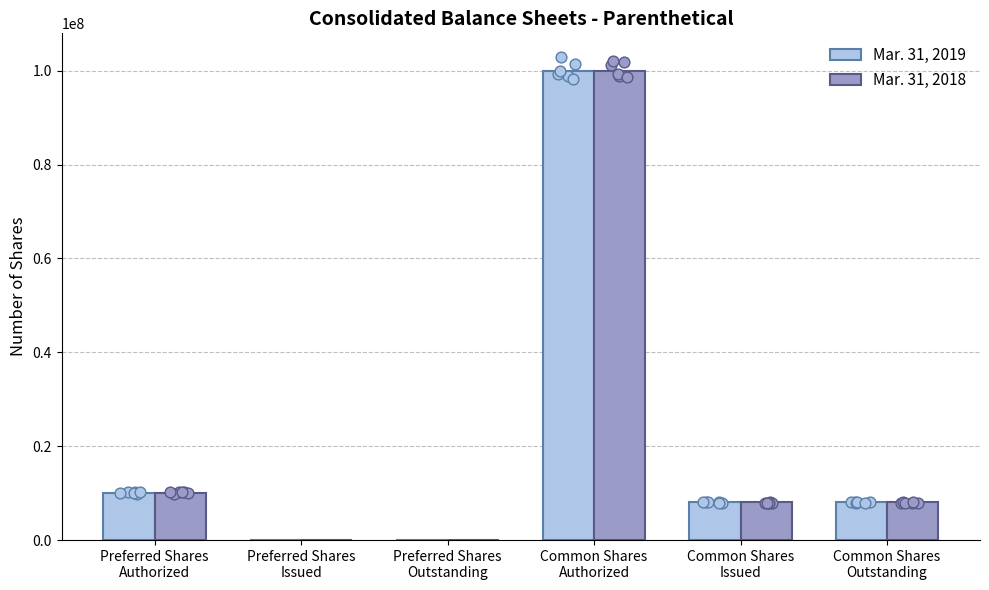

What are all the series names shown in the legend?

Mar. 31, 2019, Mar. 31, 2018